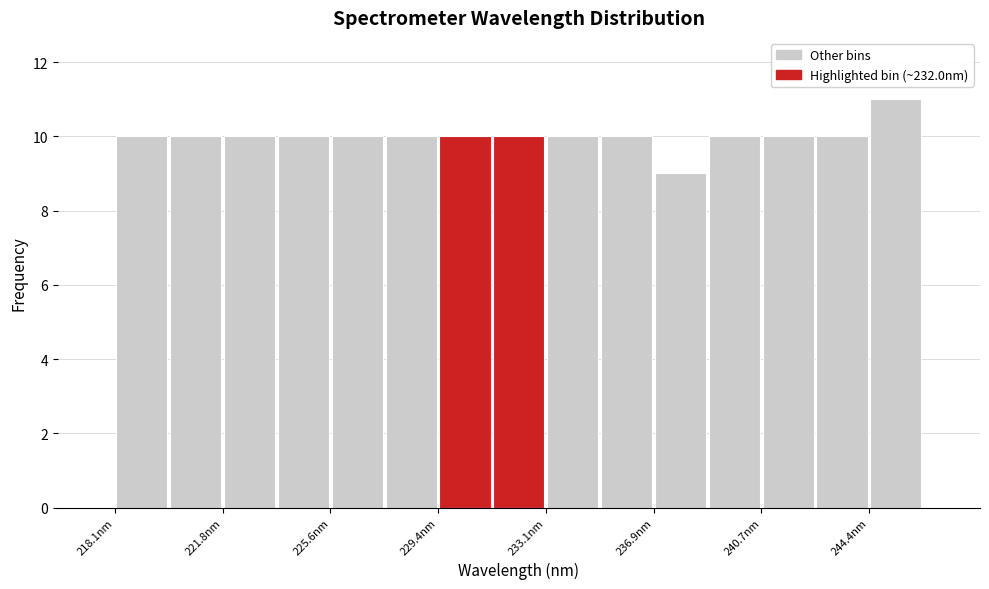

Read against the x-axis, roughly where is the centre of the tallest bar?

245.5